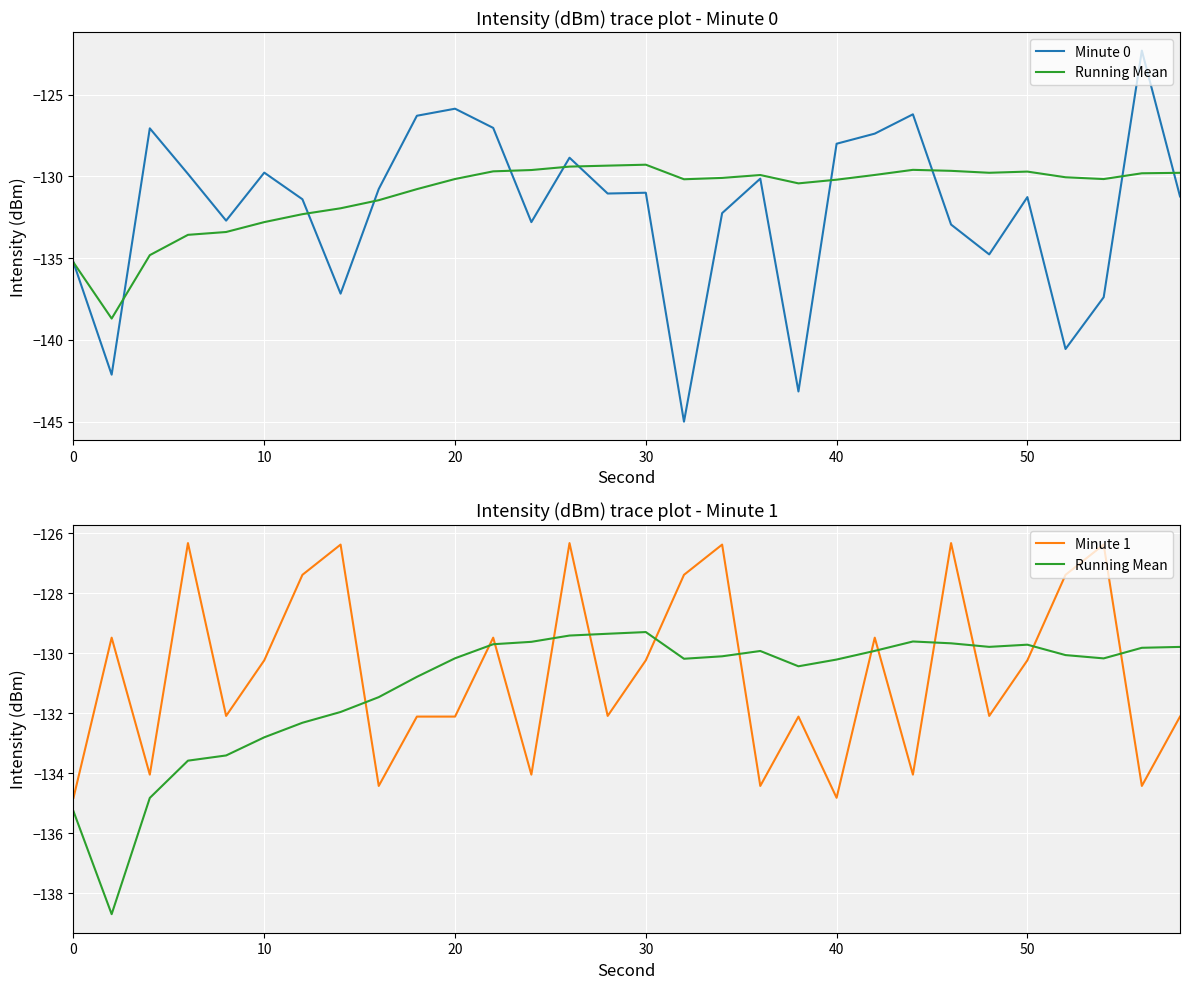

True or false: Minute 1 has more than 2 interior local peaks.

True